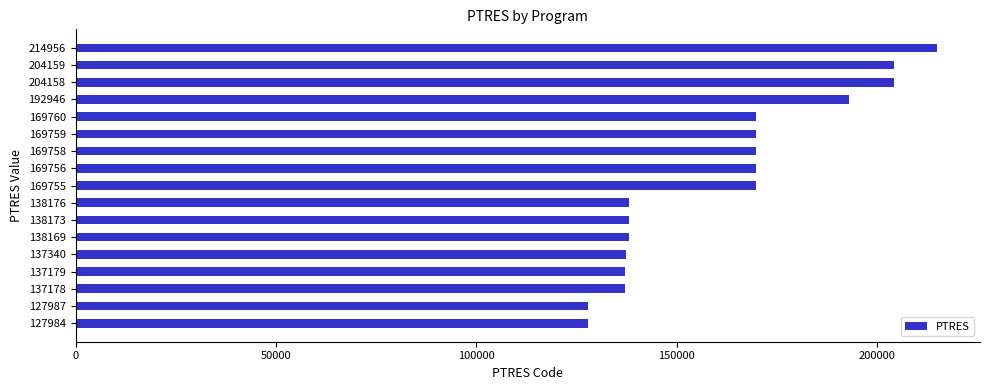

The value at 169760 is 169760. True or false?

True